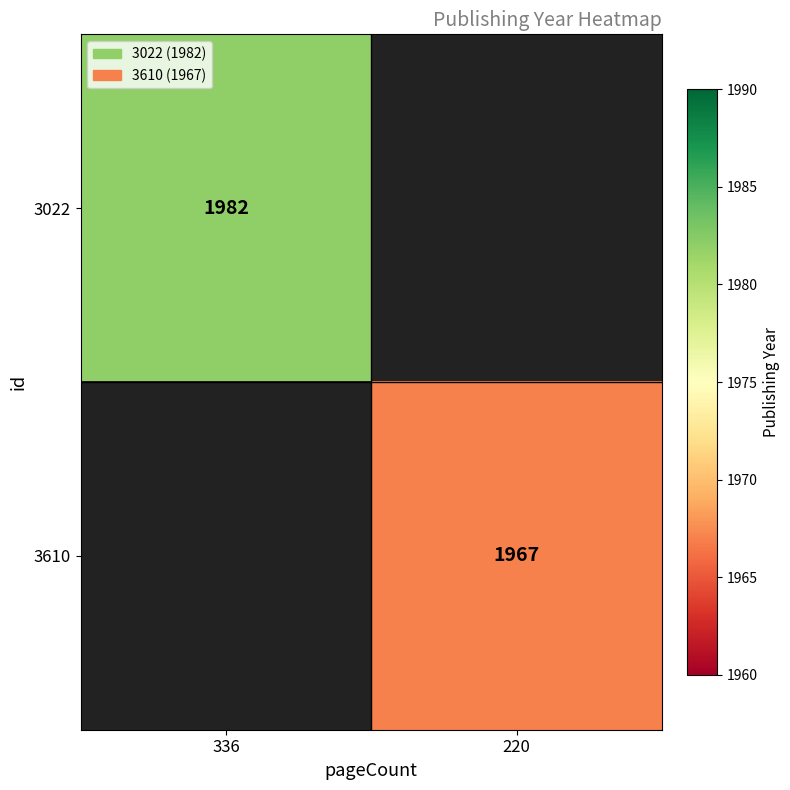

Is it true that 3022 equals 1331 at 336?

False